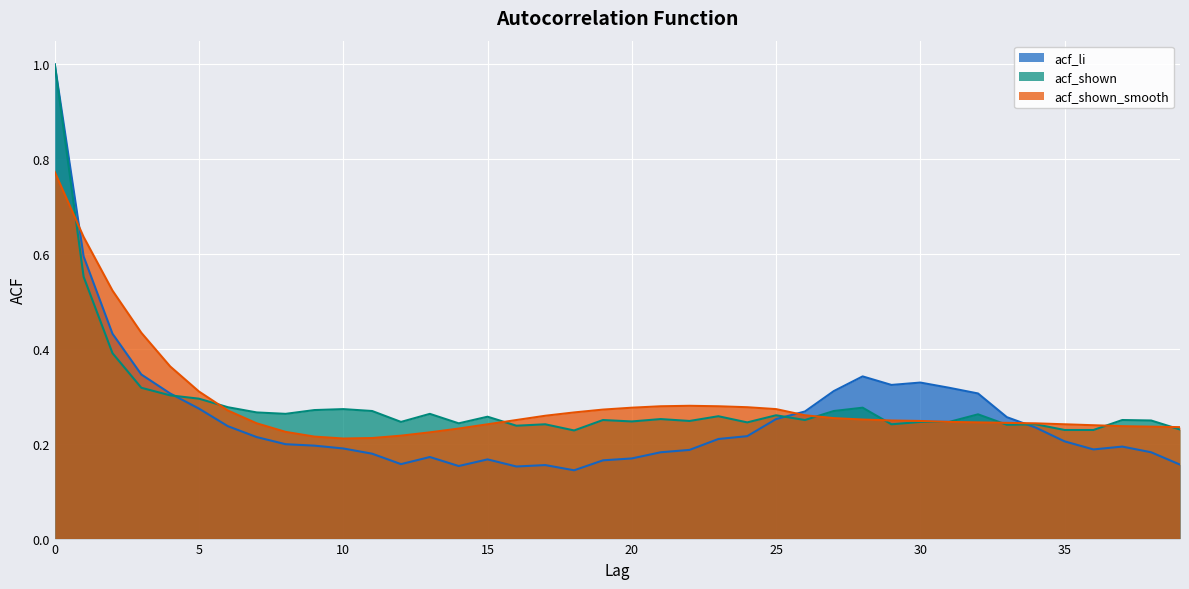

Reading left to right, extract all data points from this chart.

acf_li: 0=1.0	1=0.6	2=0.4	3=0.3	4=0.3	5=0.3	6=0.2	7=0.2	8=0.2	9=0.2	10=0.2	11=0.2	12=0.2	13=0.2	14=0.2	15=0.2	16=0.2	17=0.2	18=0.1	19=0.2	20=0.2	21=0.2	22=0.2	23=0.2	24=0.2	25=0.3	26=0.3	27=0.3	28=0.3	29=0.3	30=0.3	31=0.3	32=0.3	33=0.3	34=0.2	35=0.2	36=0.2	37=0.2	38=0.2	39=0.2
acf_shown: 0=1.0	1=0.6	2=0.4	3=0.3	4=0.3	5=0.3	6=0.3	7=0.3	8=0.3	9=0.3	10=0.3	11=0.3	12=0.2	13=0.3	14=0.2	15=0.3	16=0.2	17=0.2	18=0.2	19=0.2	20=0.2	21=0.3	22=0.2	23=0.3	24=0.2	25=0.3	26=0.2	27=0.3	28=0.3	29=0.2	30=0.2	31=0.2	32=0.3	33=0.2	34=0.2	35=0.2	36=0.2	37=0.2	38=0.2	39=0.2
acf_shown_smooth: 0=0.8	1=0.6	2=0.5	3=0.4	4=0.4	5=0.3	6=0.3	7=0.2	8=0.2	9=0.2	10=0.2	11=0.2	12=0.2	13=0.2	14=0.2	15=0.2	16=0.2	17=0.3	18=0.3	19=0.3	20=0.3	21=0.3	22=0.3	23=0.3	24=0.3	25=0.3	26=0.3	27=0.3	28=0.3	29=0.2	30=0.2	31=0.2	32=0.2	33=0.2	34=0.2	35=0.2	36=0.2	37=0.2	38=0.2	39=0.2